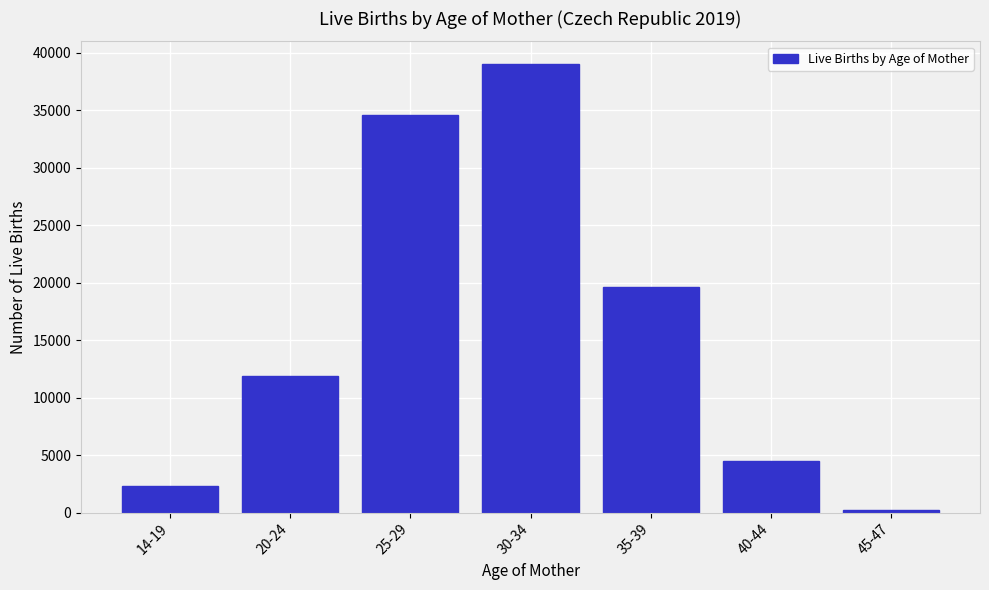

Reading left to right, extract all data points from this chart.

2283	11855	34619	39047	19660	4458	257